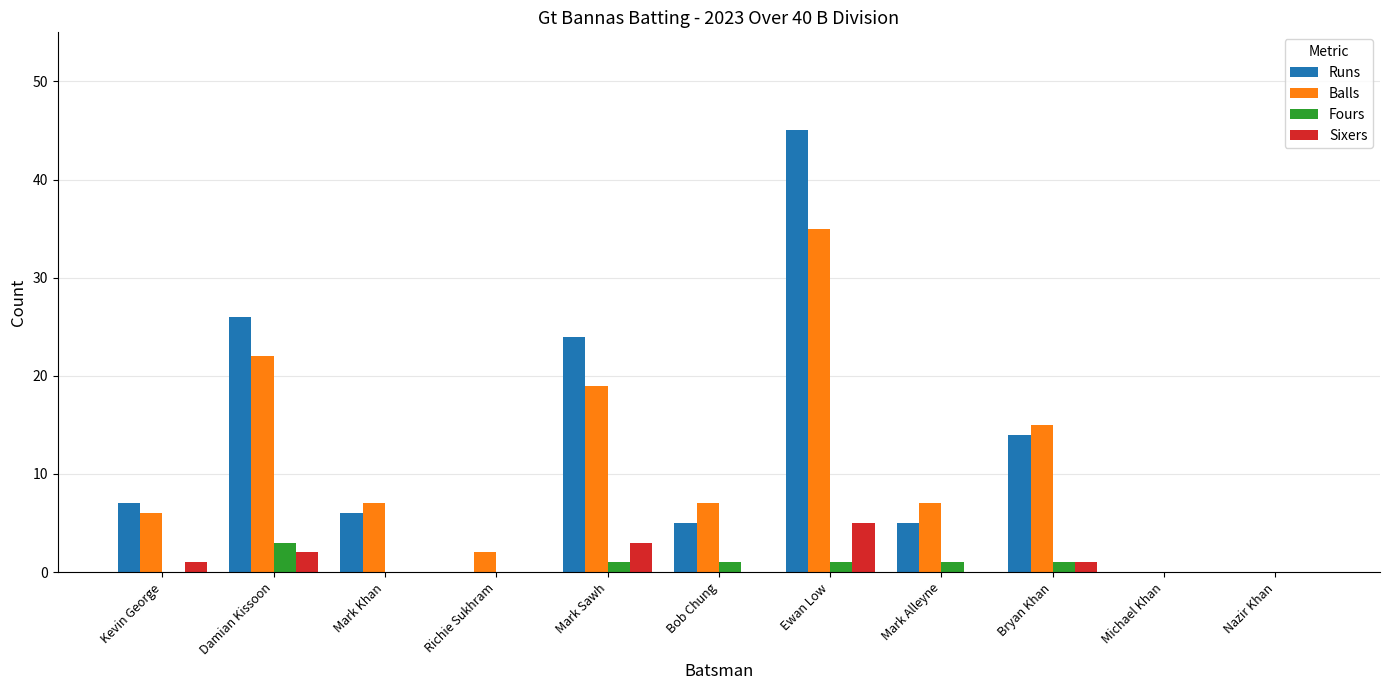

How many groups of bars are there?

11